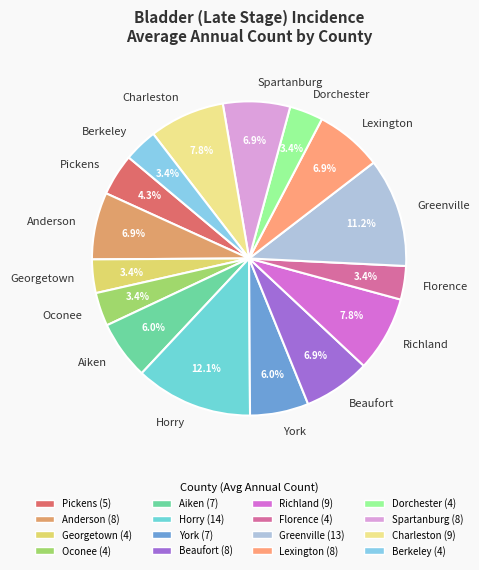

What percentage do Lexington and Oconee together represent?

10.3%